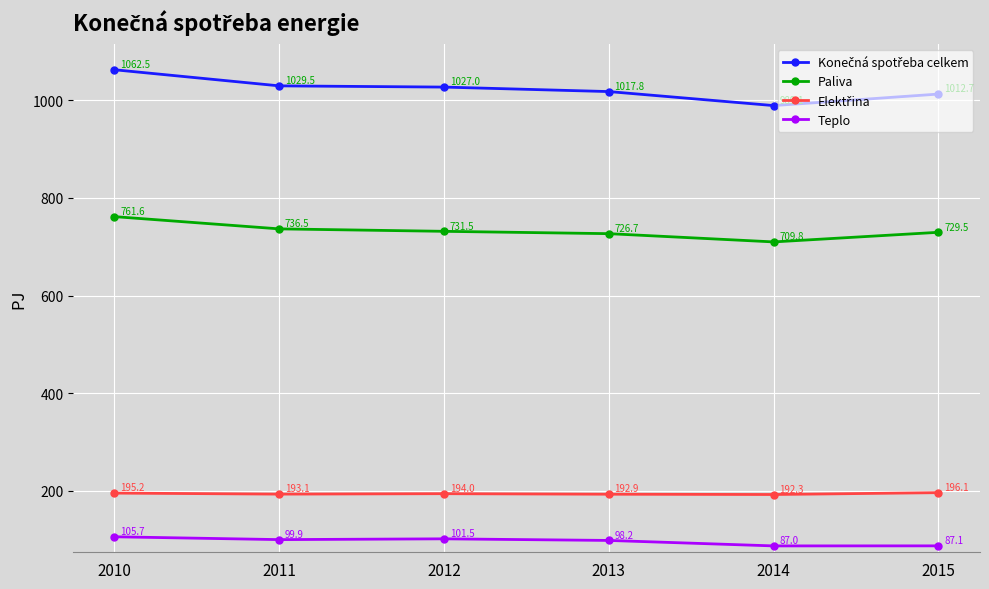

The value of Paliva at 2014 is 327.6. True or false?

False